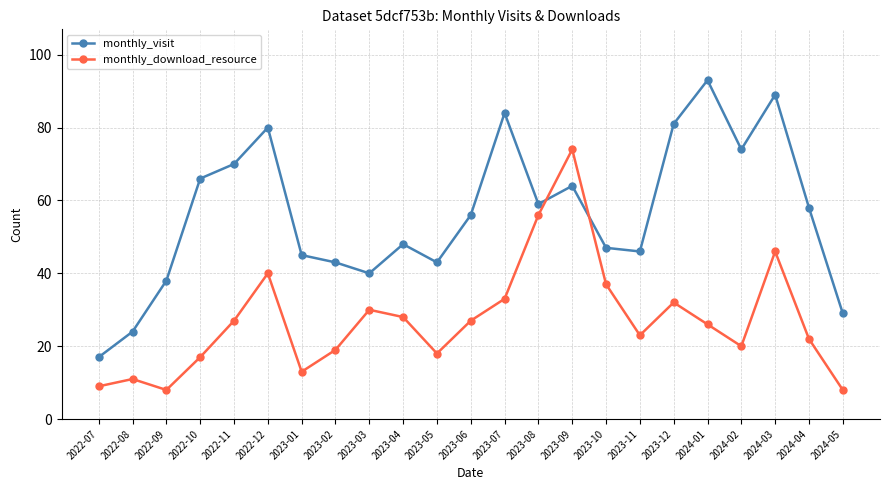

The value of monthly_download_resource at 2023-03 is 8. True or false?

False